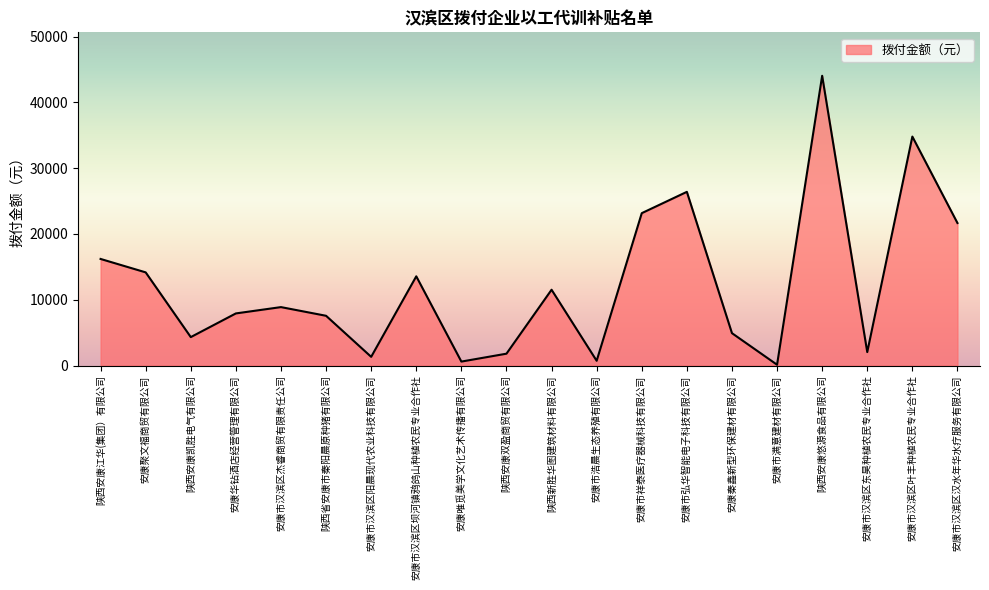

What is the maximum value shown in the chart?

44040